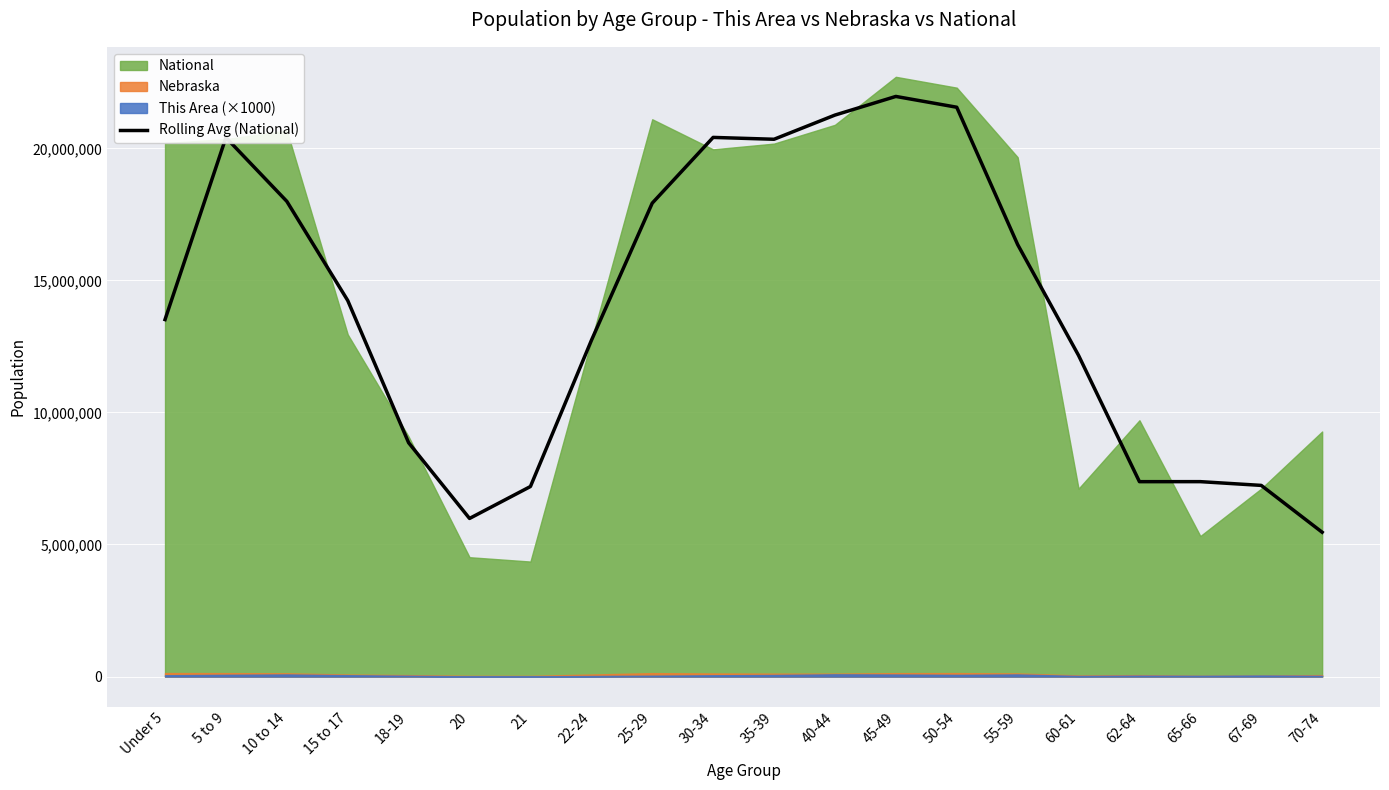

Does the chart display data point markers on the line(s)?

No